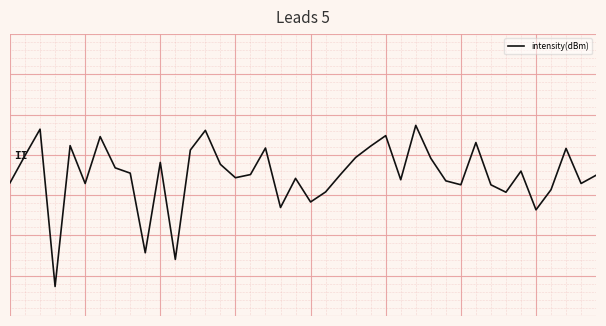

True or false: the data has more than 1 interior local peaks.

True